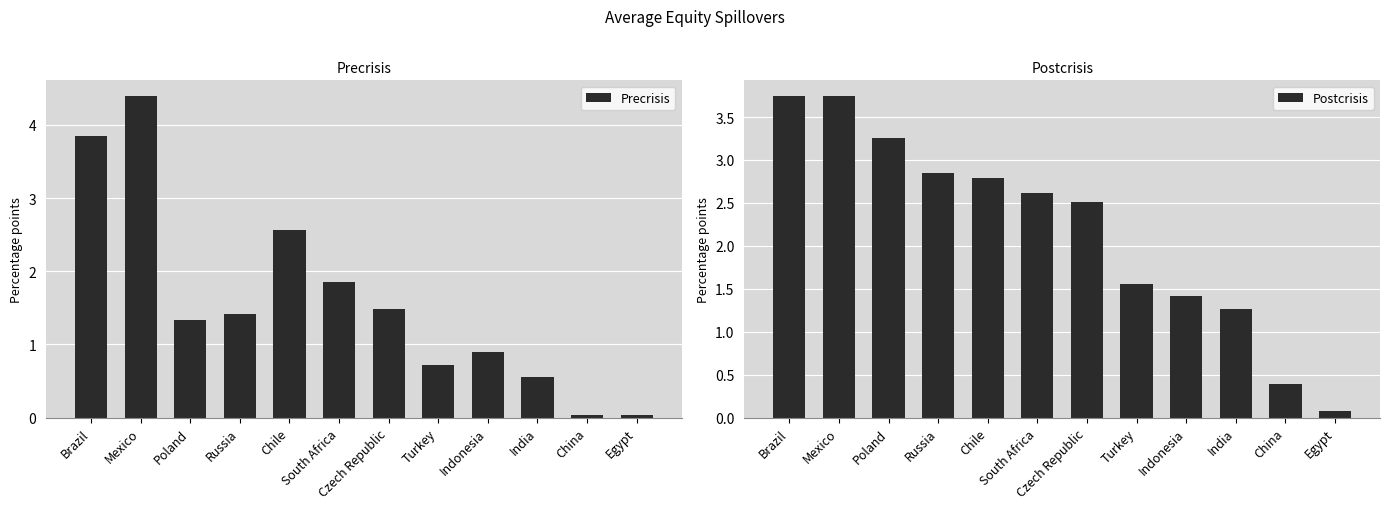

Reading left to right, what are all the values shown in this chart?

Precrisis: Brazil=3.9	Mexico=4.4	Poland=1.3	Russia=1.4	Chile=2.6	South Africa=1.9	Czech Republic=1.5	Turkey=0.7	Indonesia=0.9	India=0.6	China=0.0	Egypt=0.0
Postcrisis: Brazil=3.7	Mexico=3.7	Poland=3.2	Russia=2.9	Chile=2.8	South Africa=2.6	Czech Republic=2.5	Turkey=1.6	Indonesia=1.4	India=1.3	China=0.4	Egypt=0.1